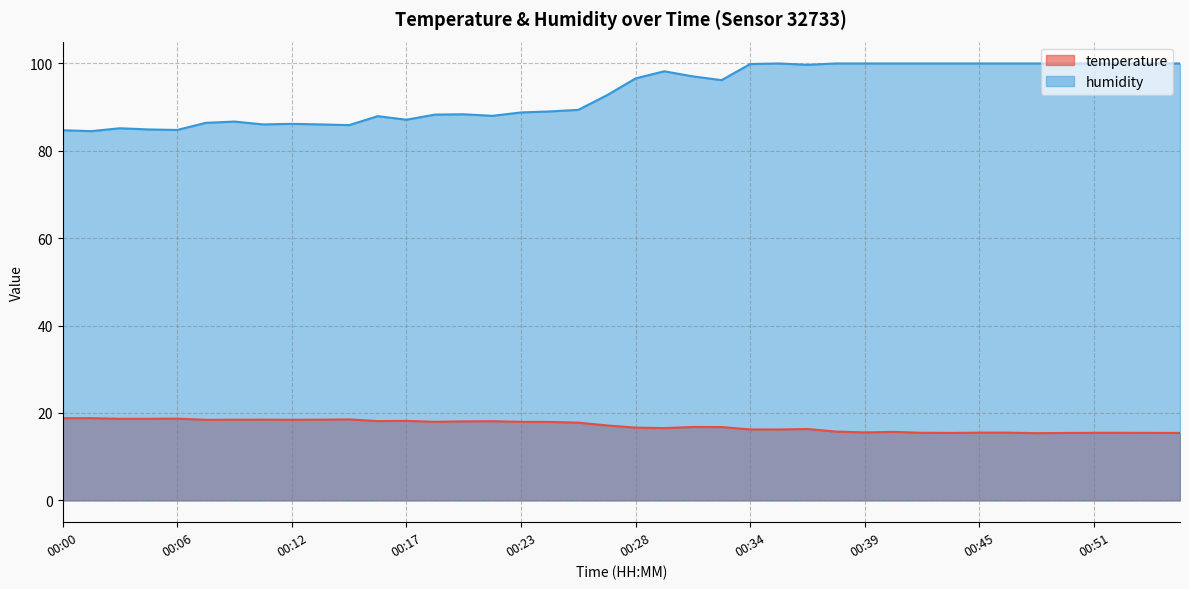

True or false: temperature and humidity cross at least once.

False